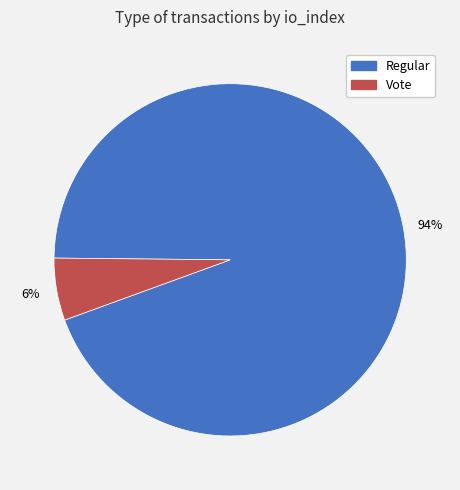

To the nearest percent, what is the average slice percentage?

50%